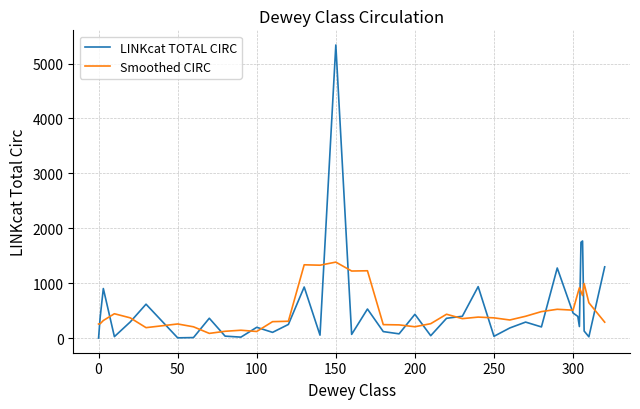

What is the maximum value shown in the chart?

5338.0